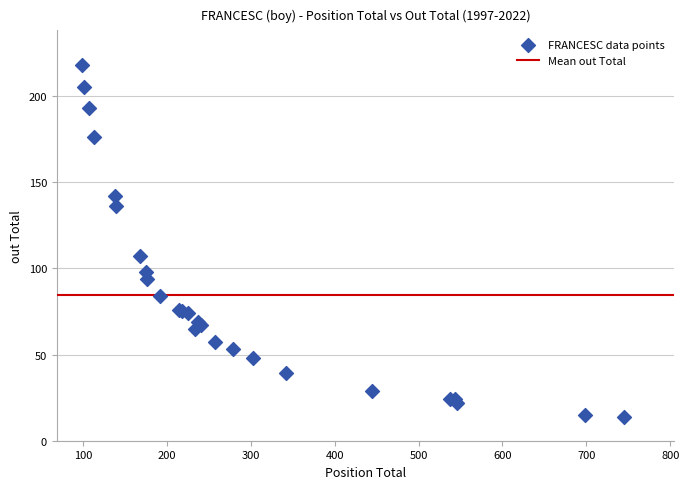

What Y value in the scatter plot is closest to 116?

107